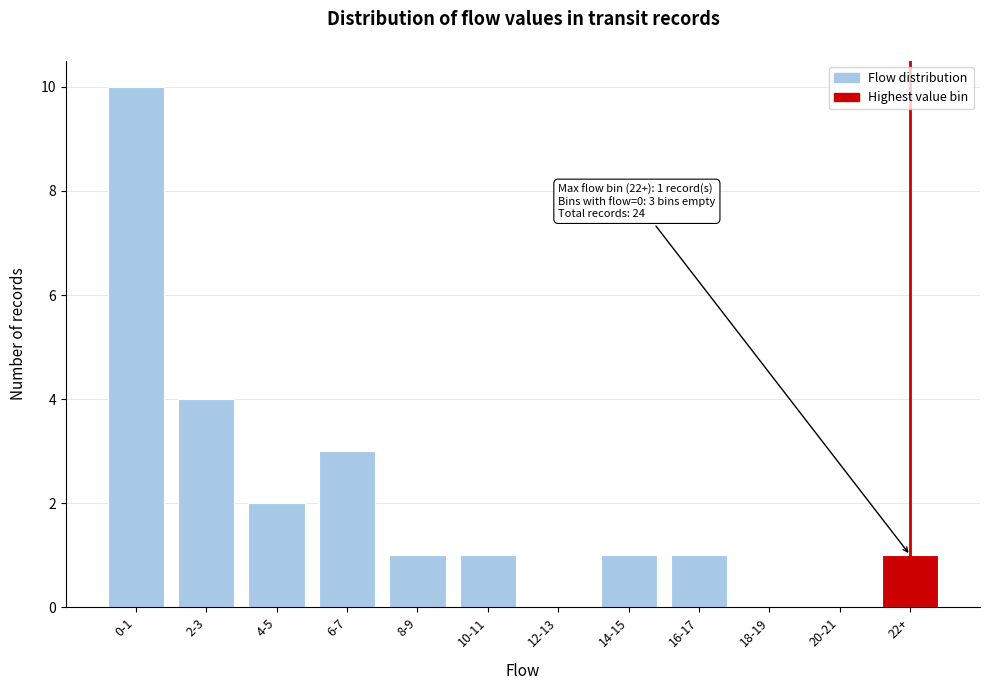

Reading left to right, list all the values displayed in this chart.

0-1=10	2-3=4	4-5=2	6-7=3	8-9=1	10-11=1	12-13=0	14-15=1	16-17=1	18-19=0	20-21=0	22+=1